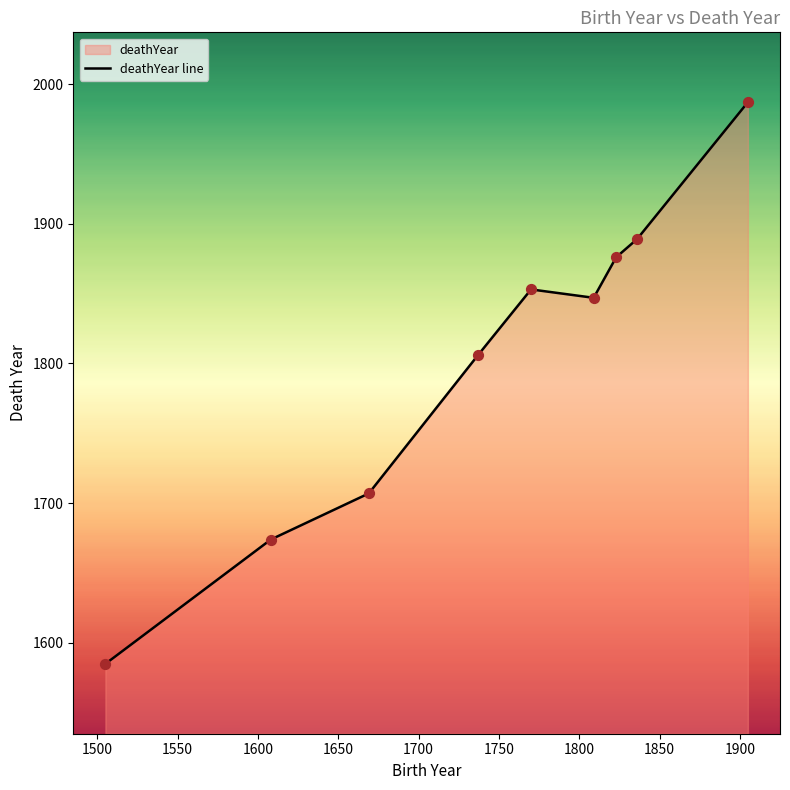

What is the smallest value displayed?

1585